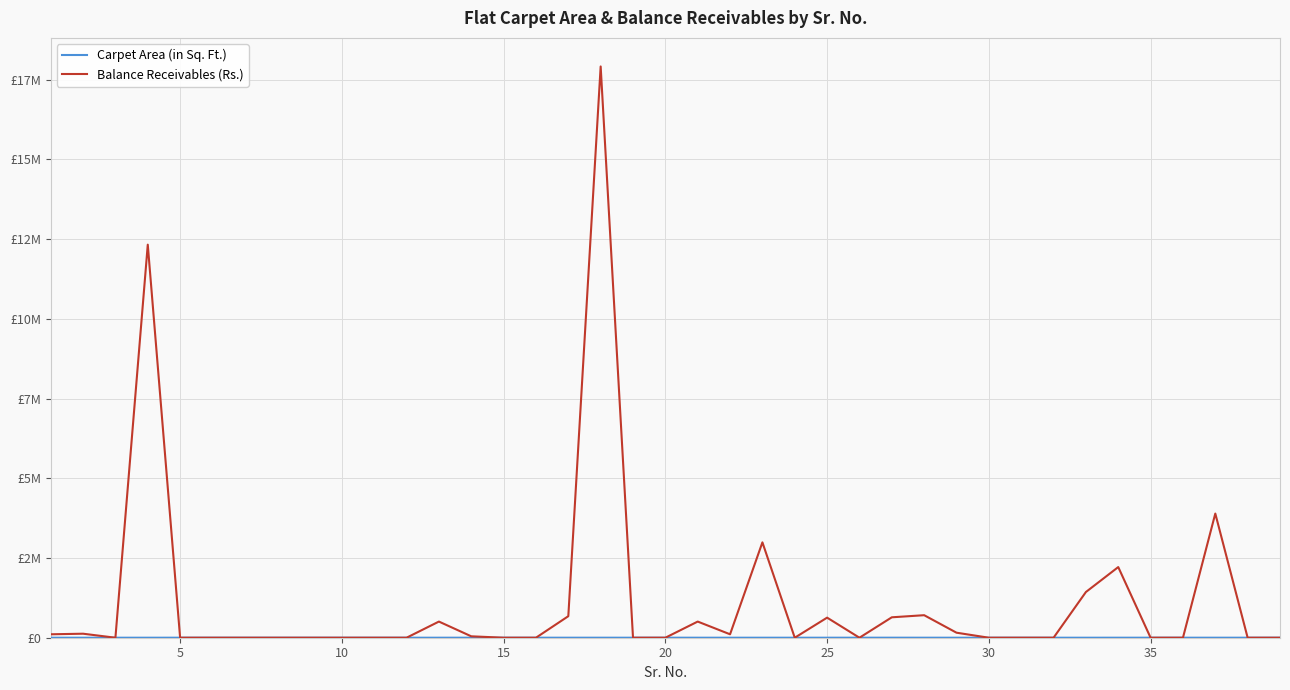

Does the chart have visible grid lines?

Yes